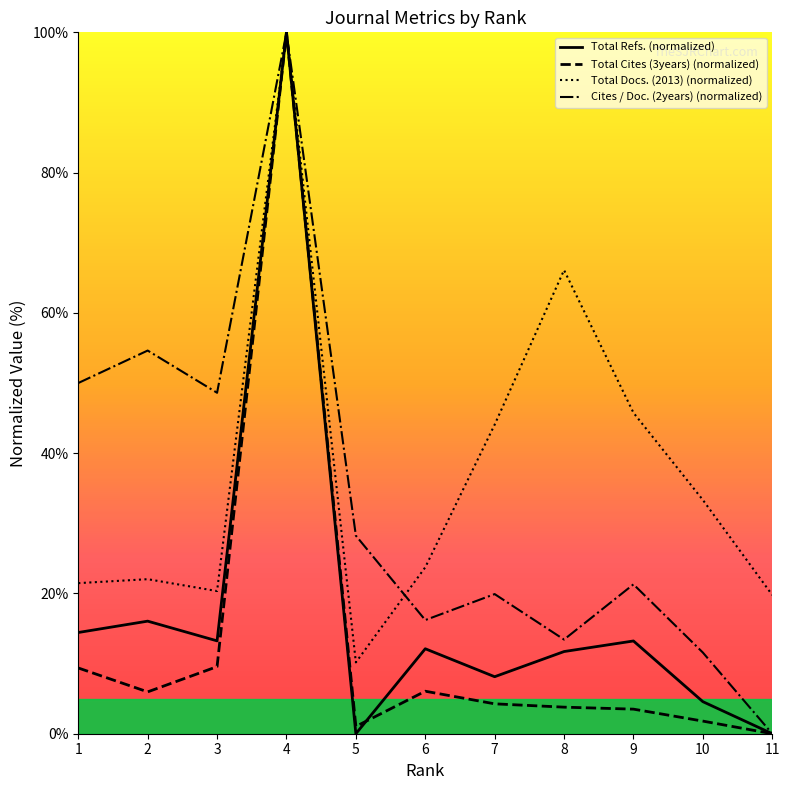

Which series has the largest range (max minus min)?

Total Refs. (normalized)